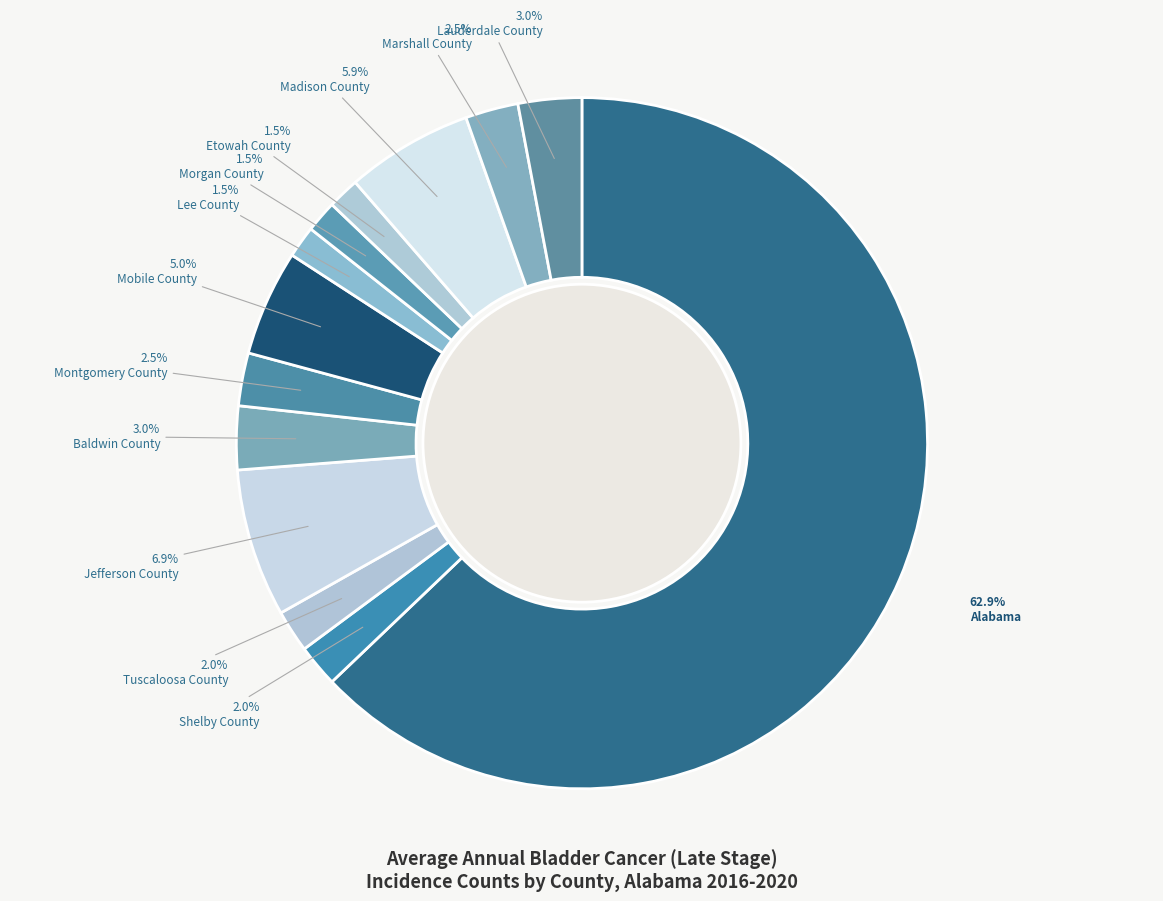

Is it true that Madison County is 11% of the pie?

False